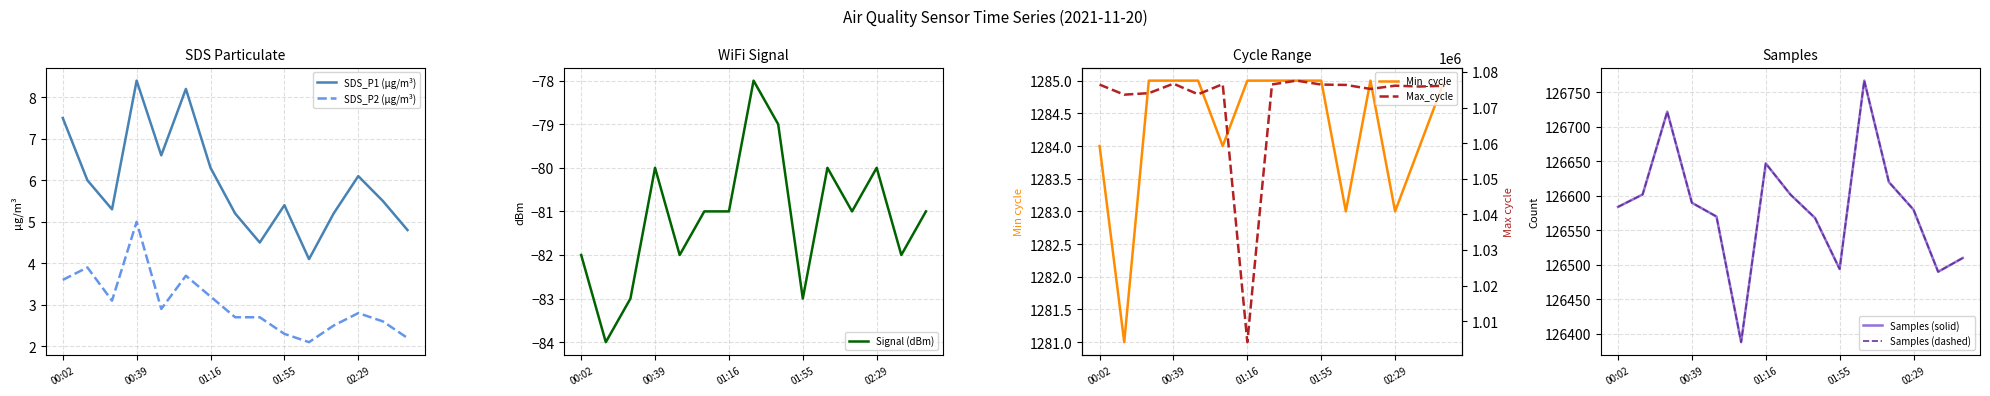

True or false: SDS_P2 and Min_cycle intersect in this chart.

False